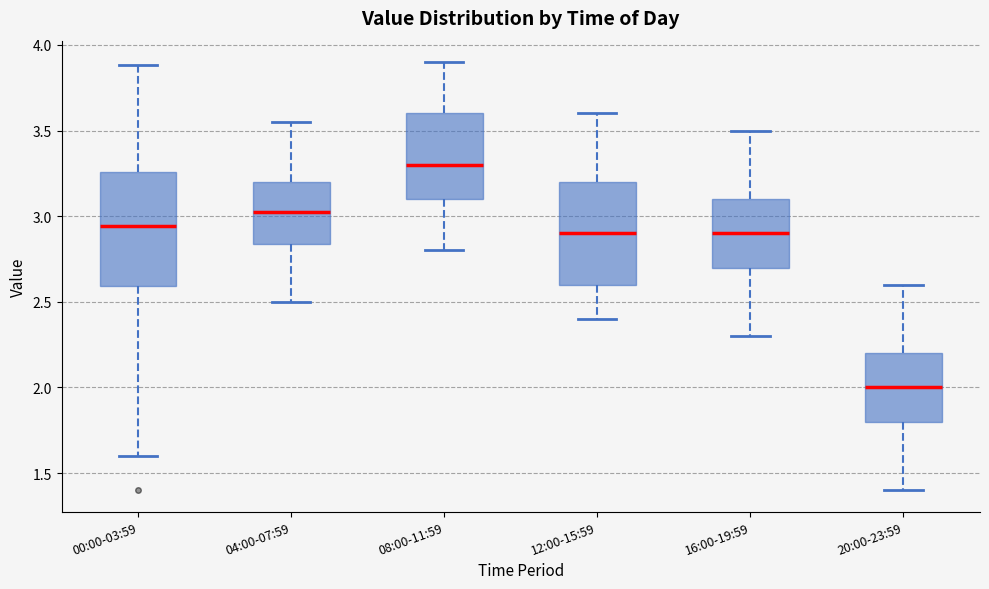

Which box is the tallest, from its lower edge to its upper edge?

00:00-03:59